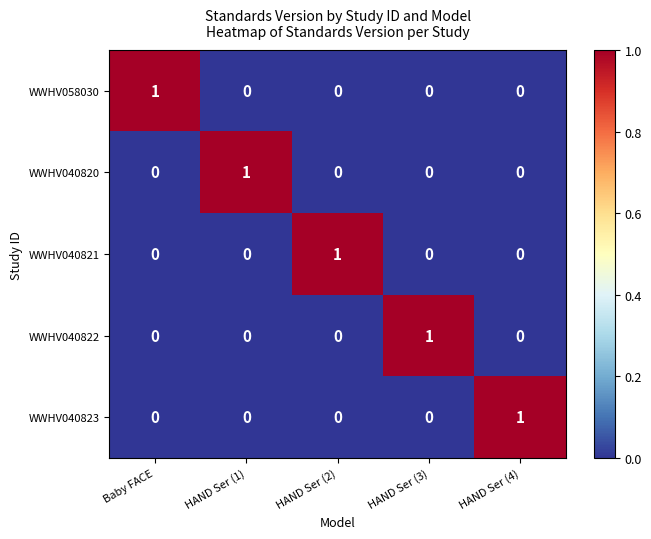

Which category has the highest value in the WWHV040822 series?

HAND Ser (3)